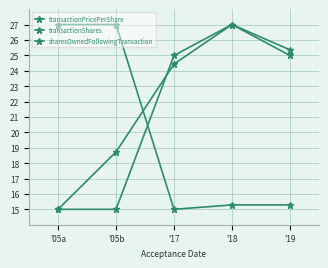

How many data points does each series have?

5